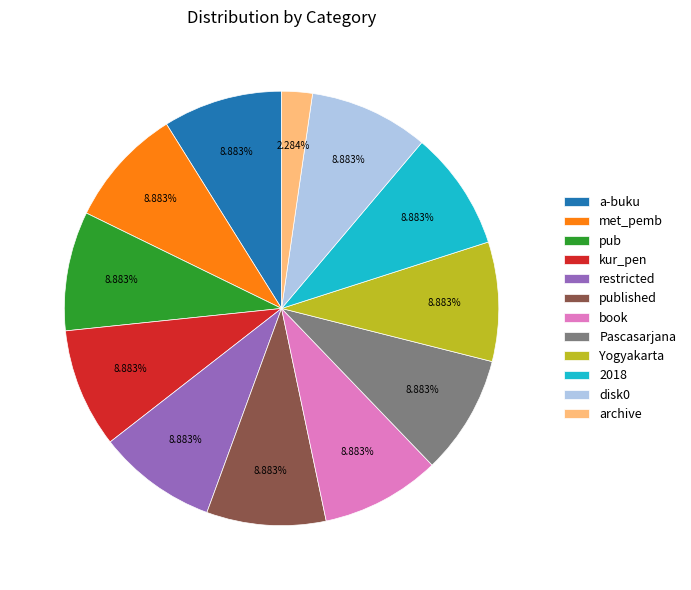

Count the number of slices in the pie.

12